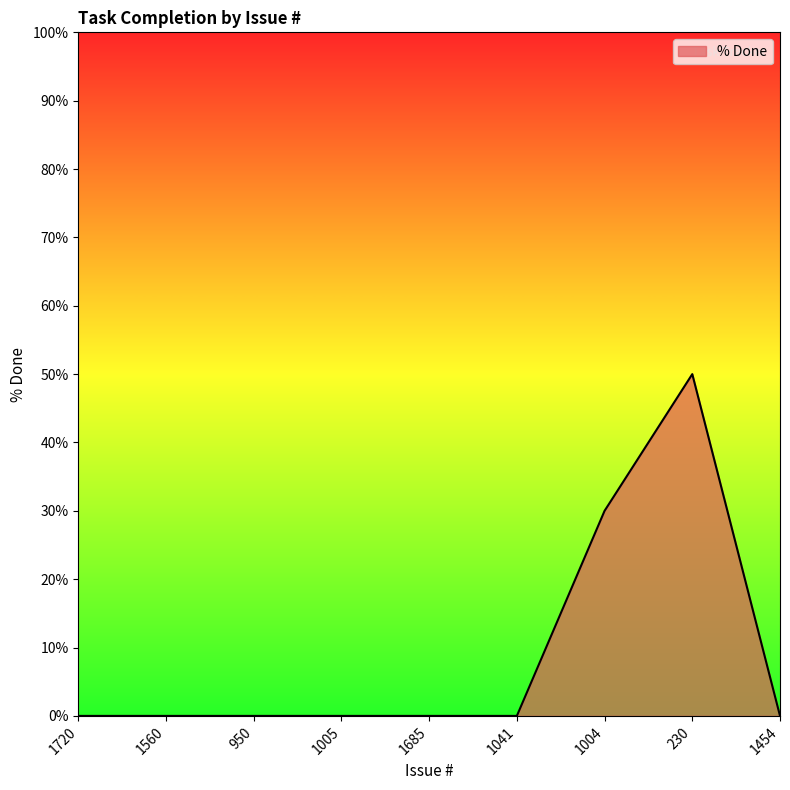

What is the change in value from 1560 to 230?

+50